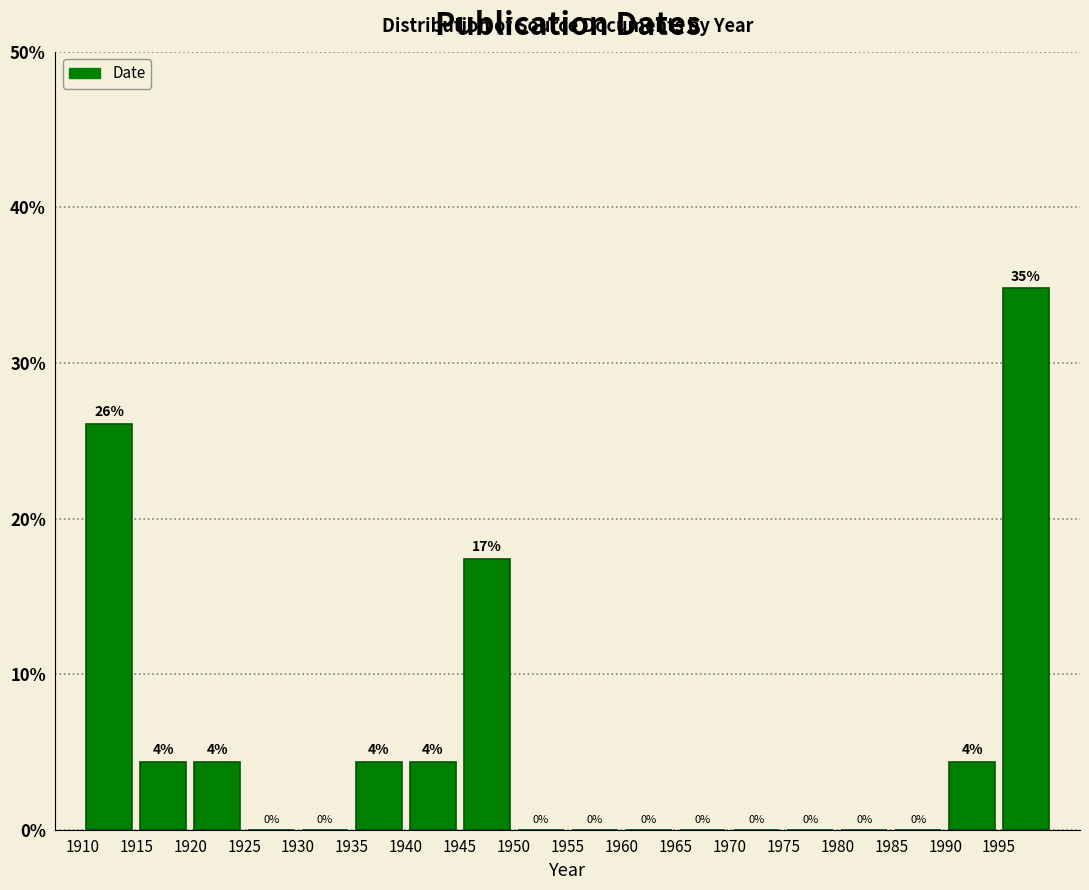

Which range on the x-axis has the tallest bar?

1995 to 2000